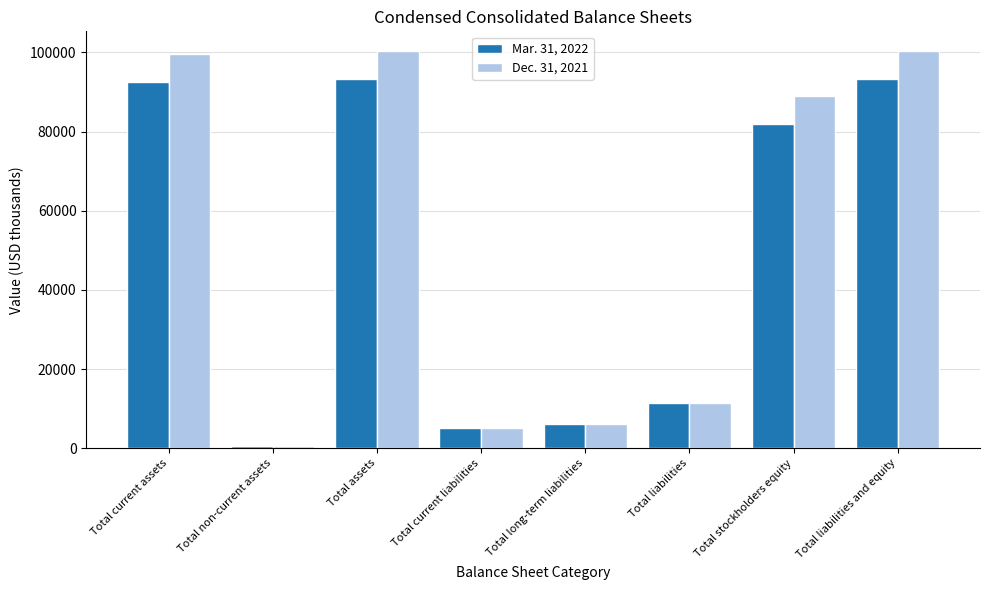

What is the minimum value shown in the chart?

545